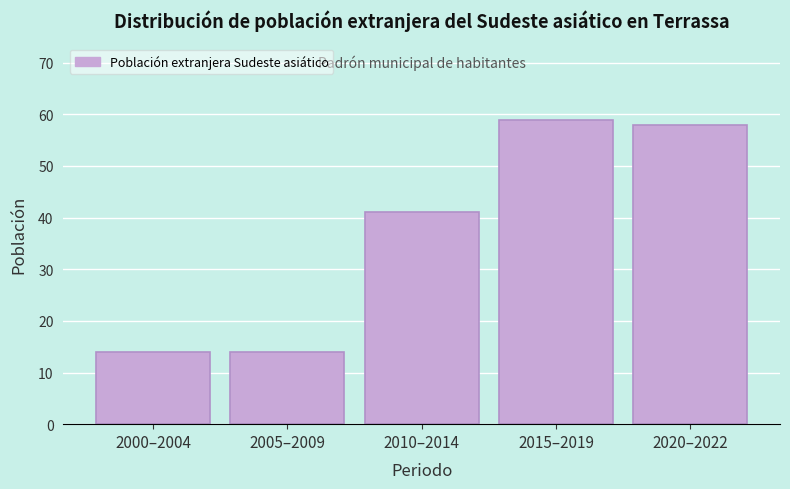

Reading left to right, list all the values displayed in this chart.

14	14	41	59	58